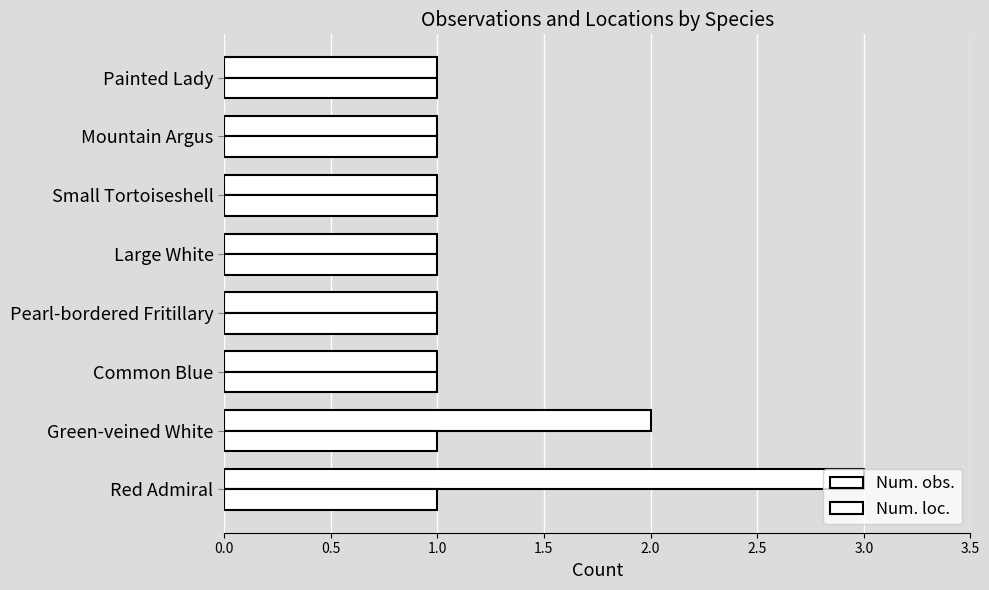

Are the bars grouped side by side (vs. stacked)?

Yes